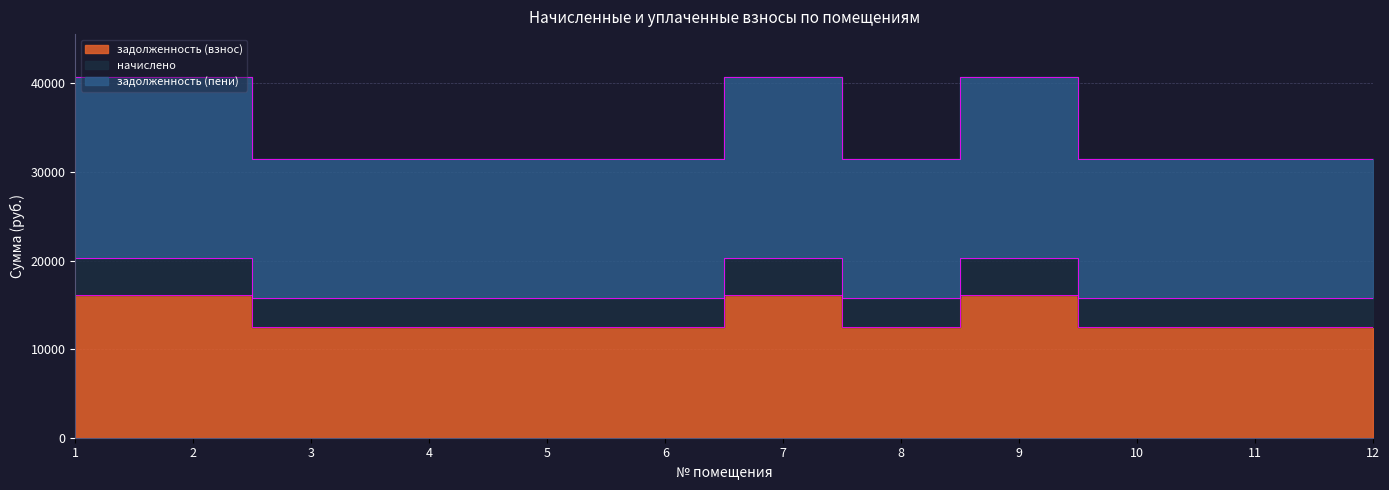

What is the value of the начислено point at the 12th from the left?

15754.8